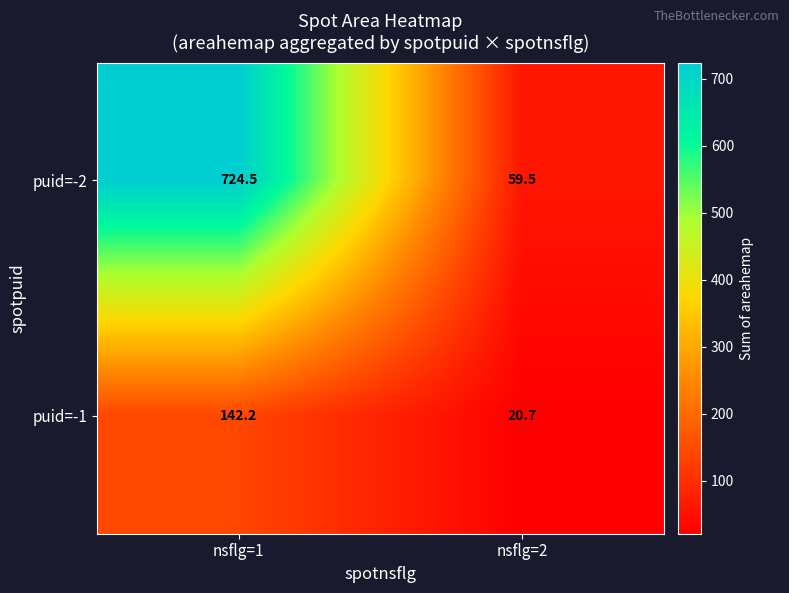

How many data points does each series have?

2